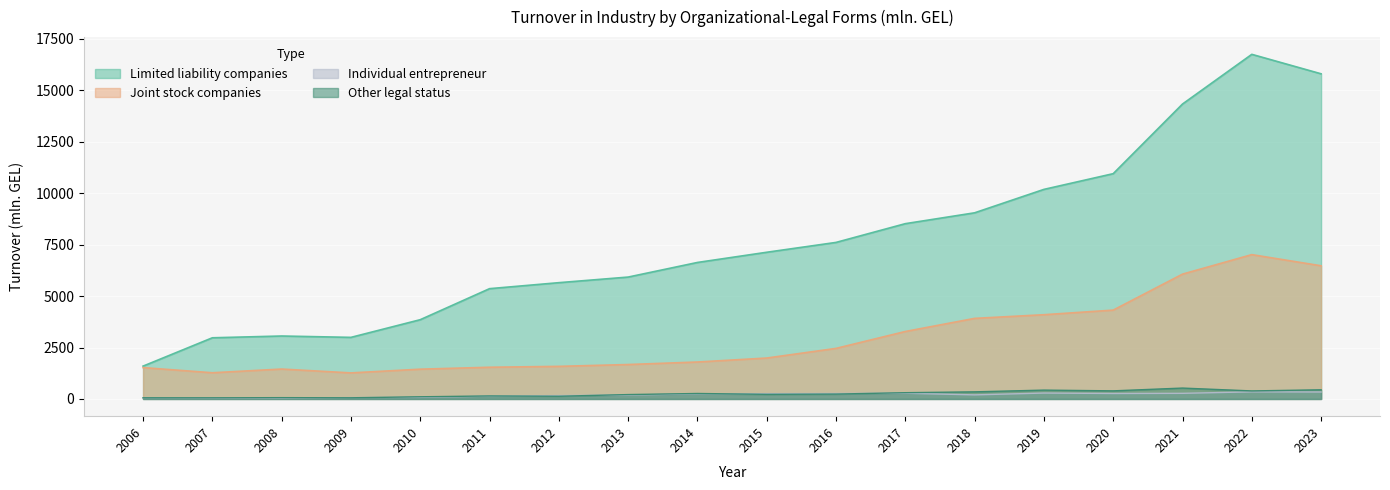

How many data points in Joint stock companies are above 1988?

9